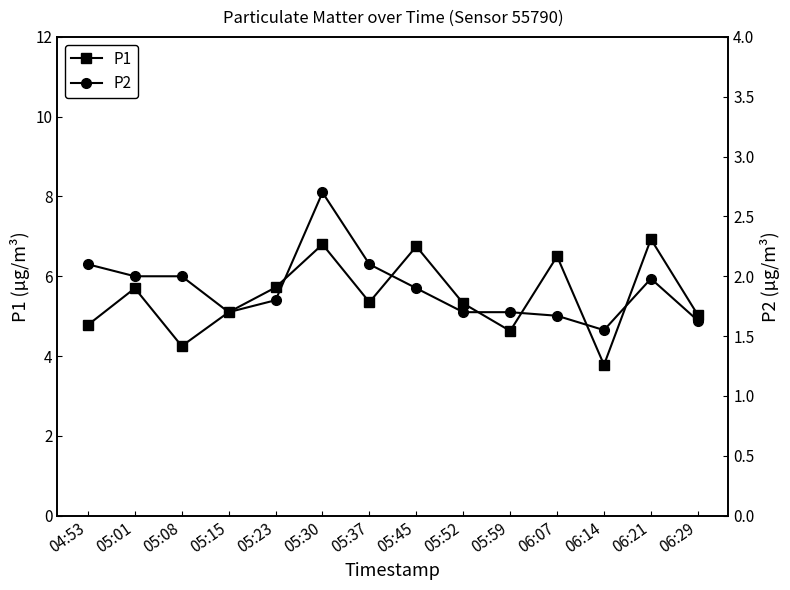

The P1 series shows 4.6 at 05:59. True or false?

True